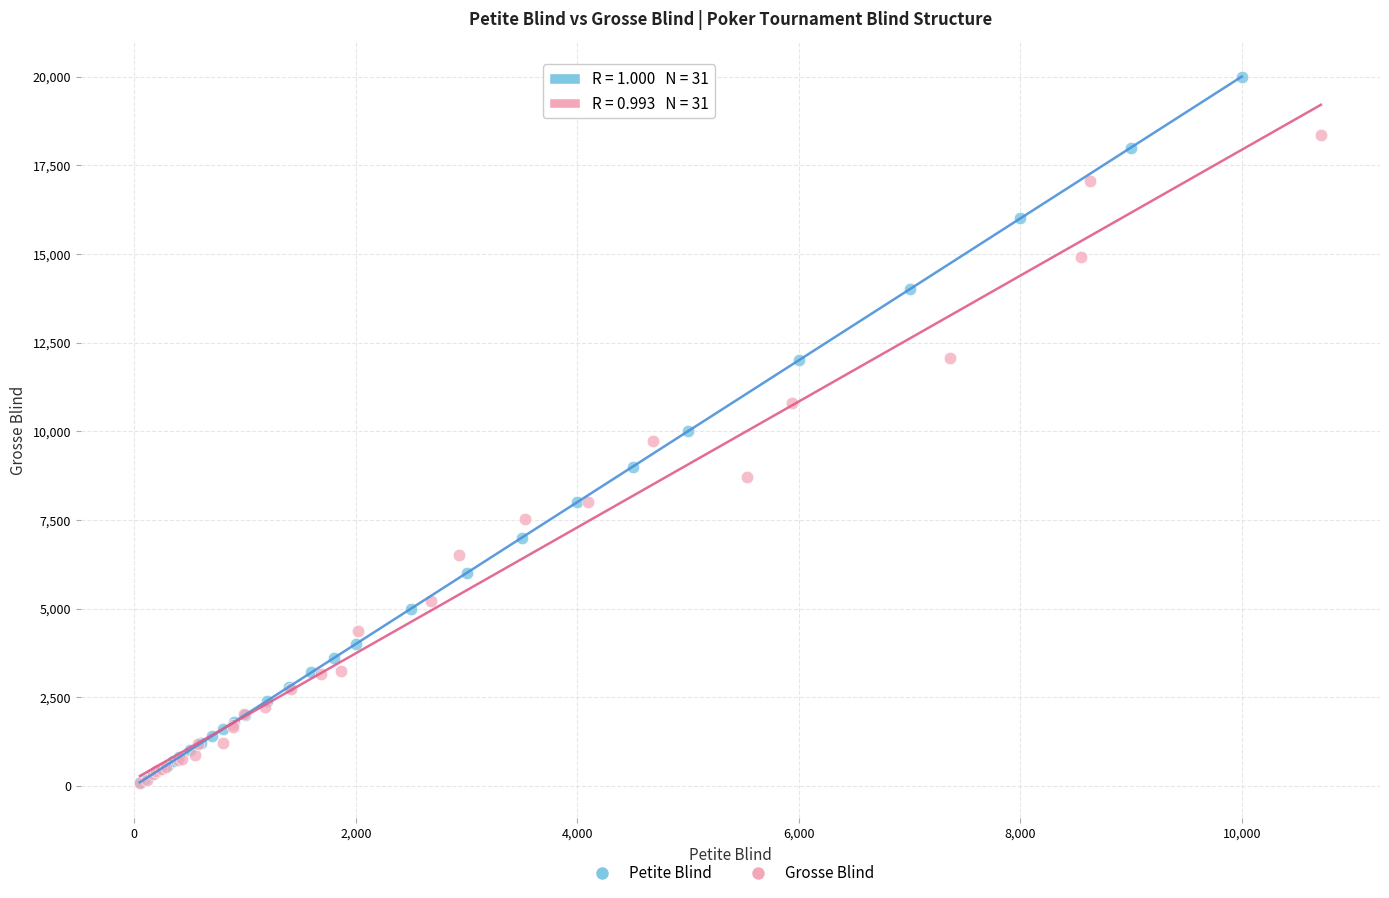

Which series contains the highest Y value?

Petite Blind